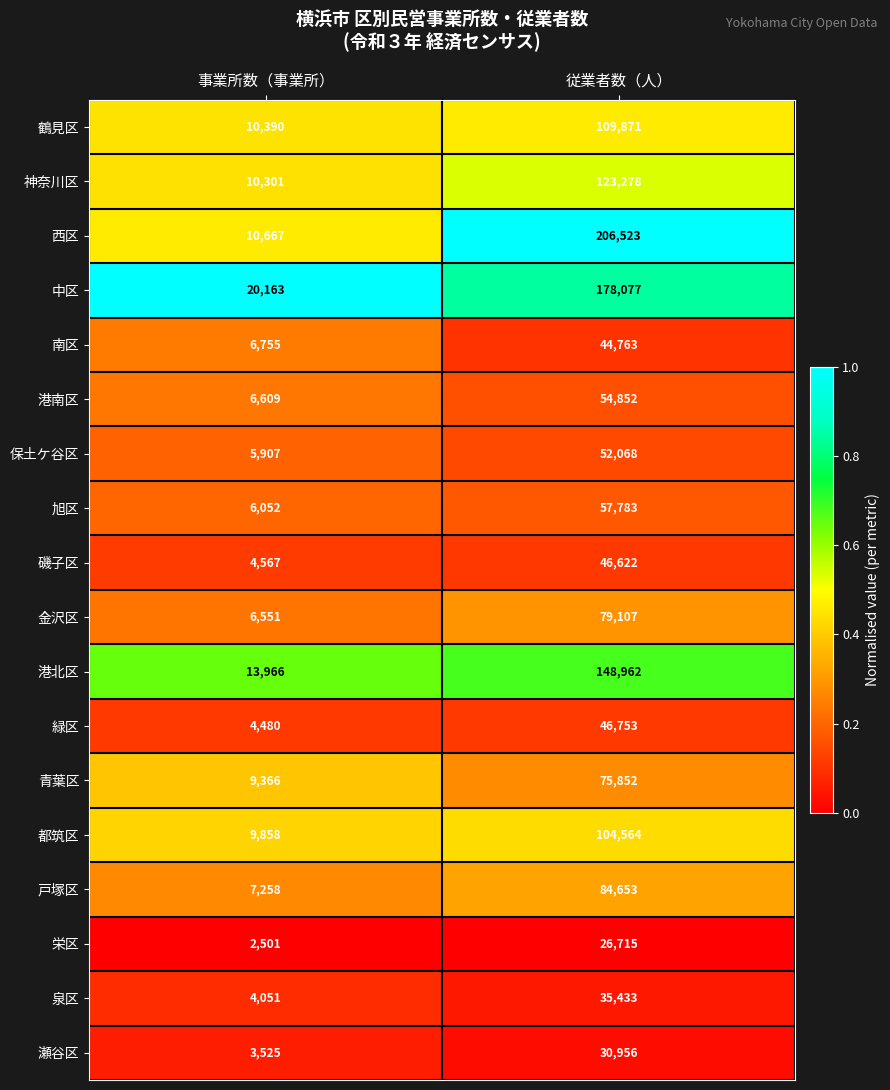

At which category is the sum across all series the highest?

従業者数（人）